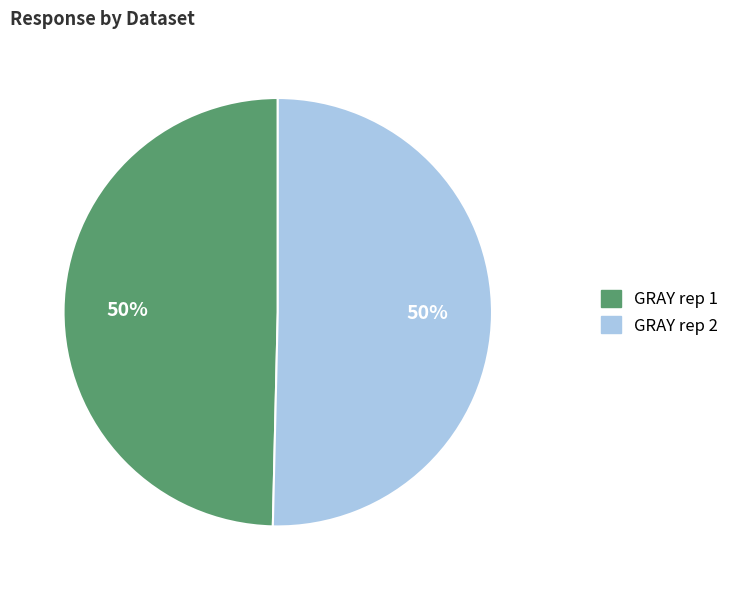

To the nearest percent, what is the combined percentage of GRAY rep 2 and GRAY rep 1?

100%